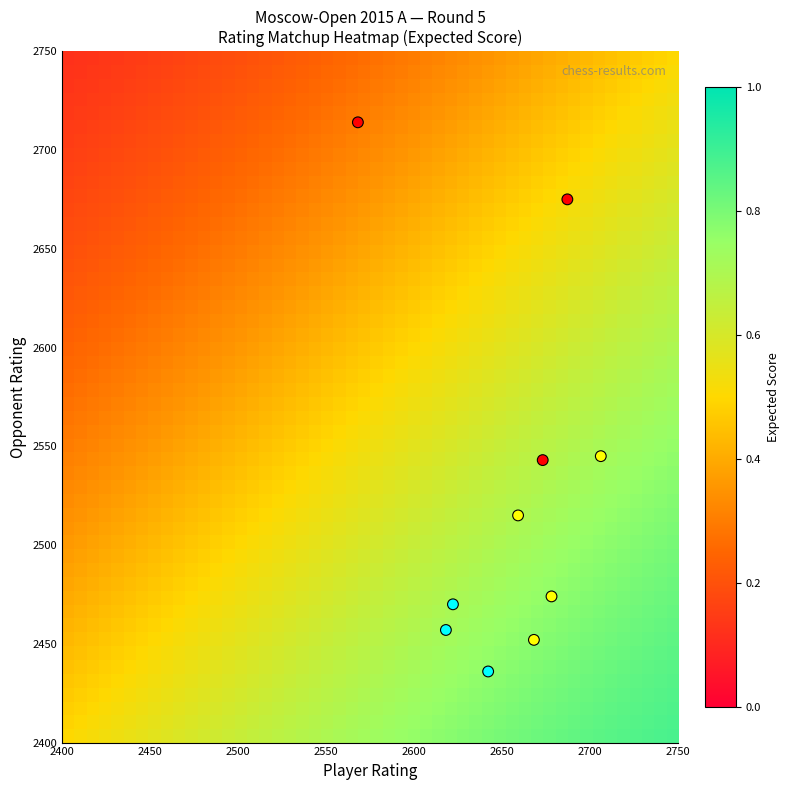

What is the average Y value?

2528